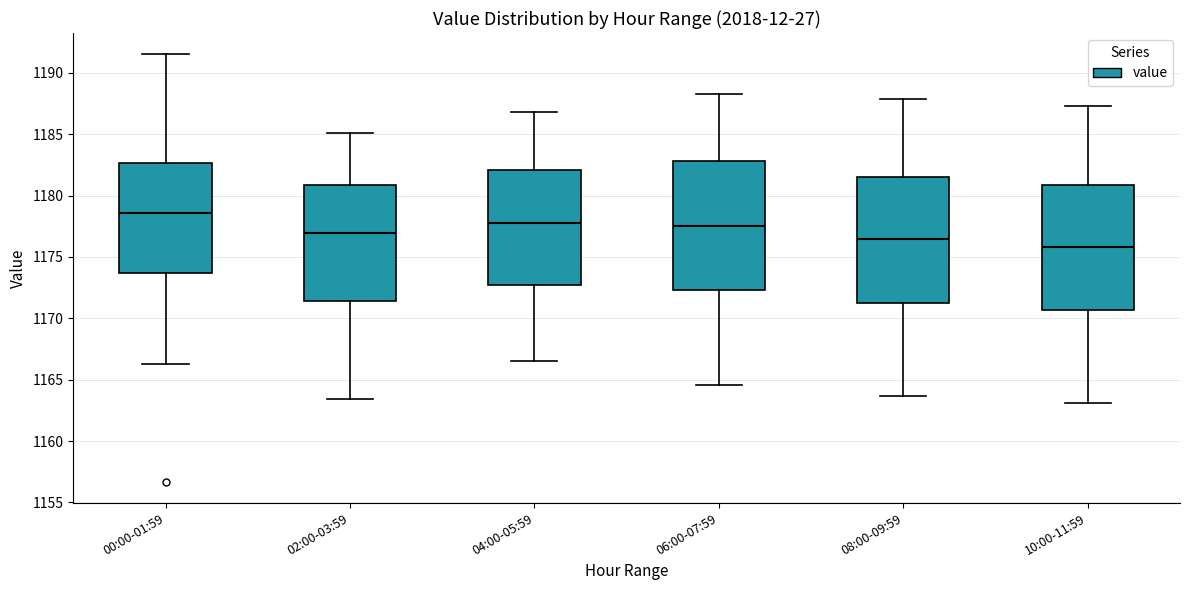

Reading left to right, transcribe this box plot: for each box, give where its median line is, the range the box spans, and where its two whiskers end, as read against the y-axis. The values are not printed on the chart, so give them approximately, as read against the axis.

00:00-01:59: median 1178.5, box 1173.5 to 1182.5, whiskers 1166.5 to 1191.5
02:00-03:59: median 1177.0, box 1171.5 to 1181.0, whiskers 1163.5 to 1185.0
04:00-05:59: median 1178.0, box 1172.5 to 1182.0, whiskers 1166.5 to 1187.0
06:00-07:59: median 1177.5, box 1172.5 to 1183.0, whiskers 1164.5 to 1188.5
08:00-09:59: median 1176.5, box 1171.5 to 1181.5, whiskers 1163.5 to 1188.0
10:00-11:59: median 1176.0, box 1170.5 to 1181.0, whiskers 1163.0 to 1187.5